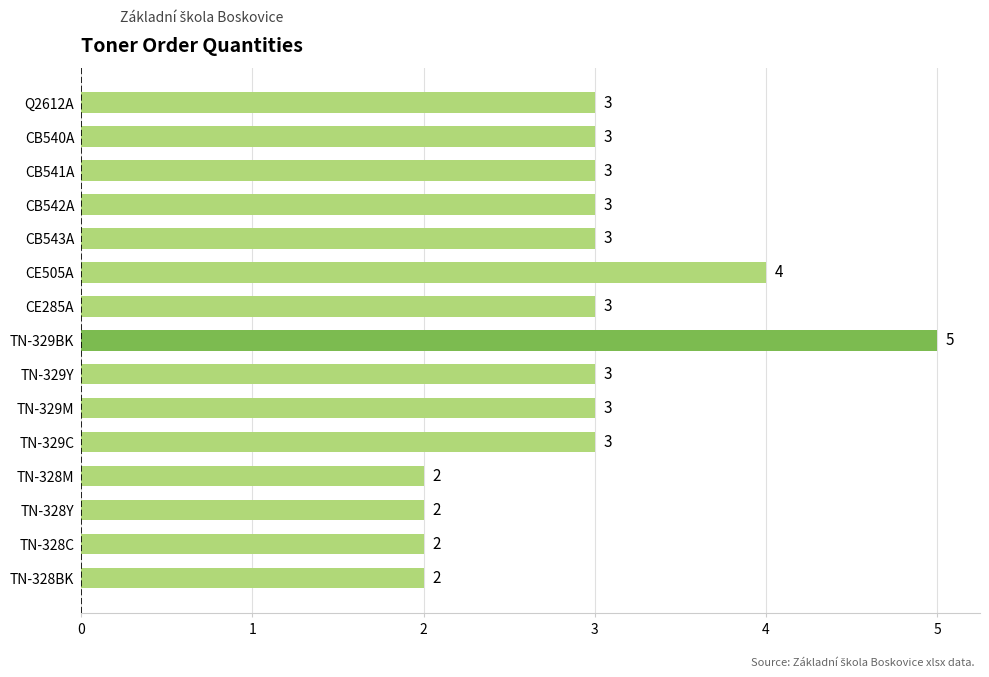

At which category does the chart reach its peak across all series?

TN-329BK